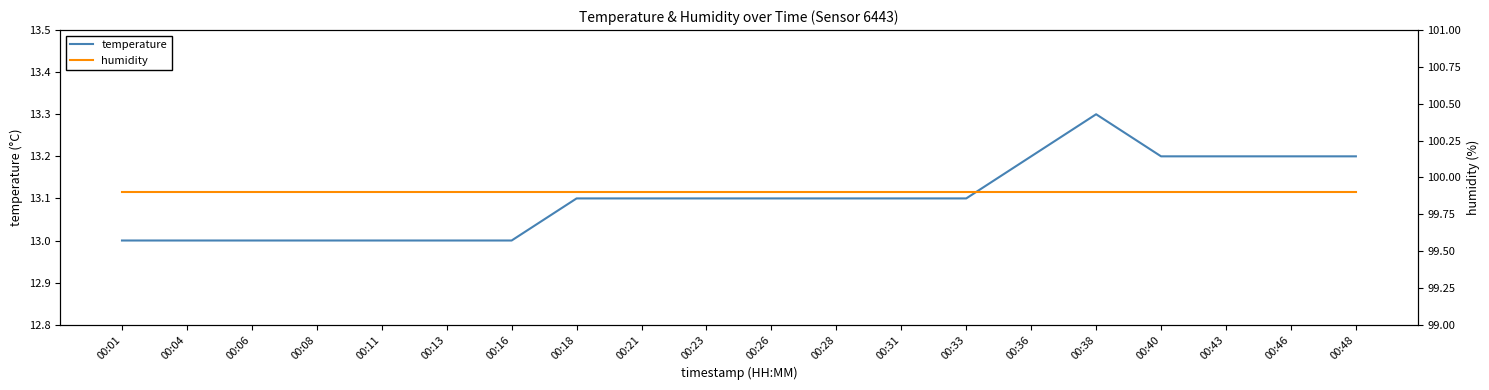

What is the minimum value shown in the chart?

13.0